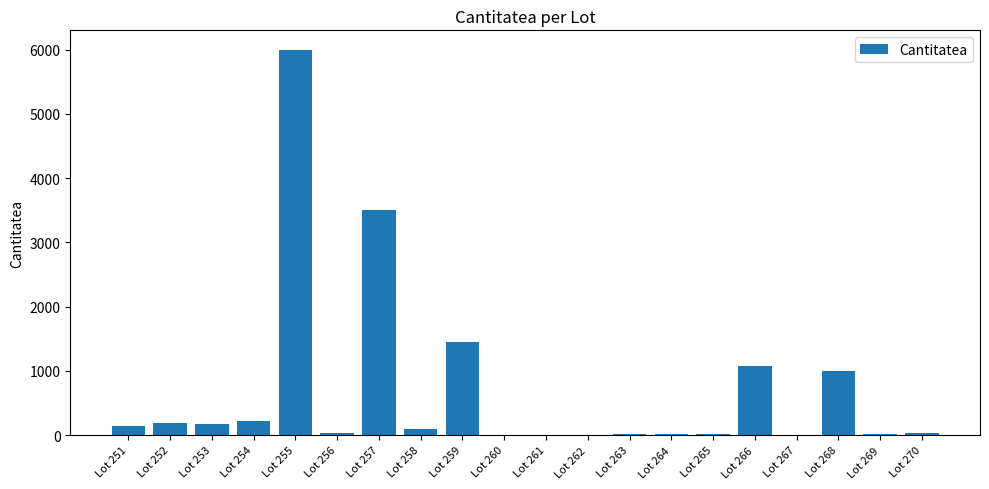

Which label corresponds to the largest value in the chart?

Lot 255